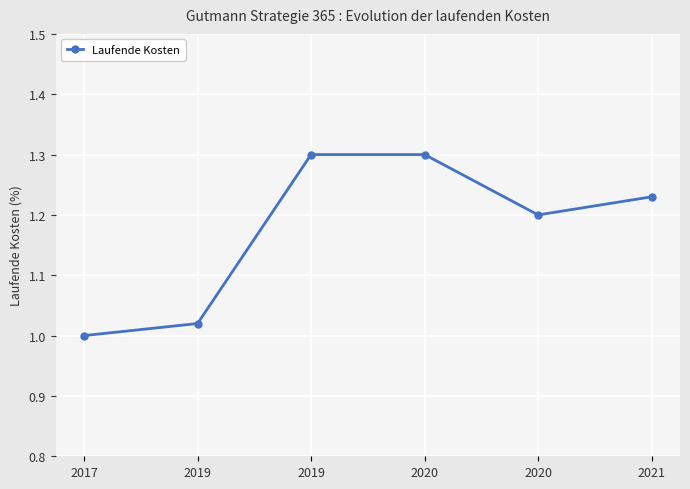

At which category does the chart reach its peak across all series?

2019